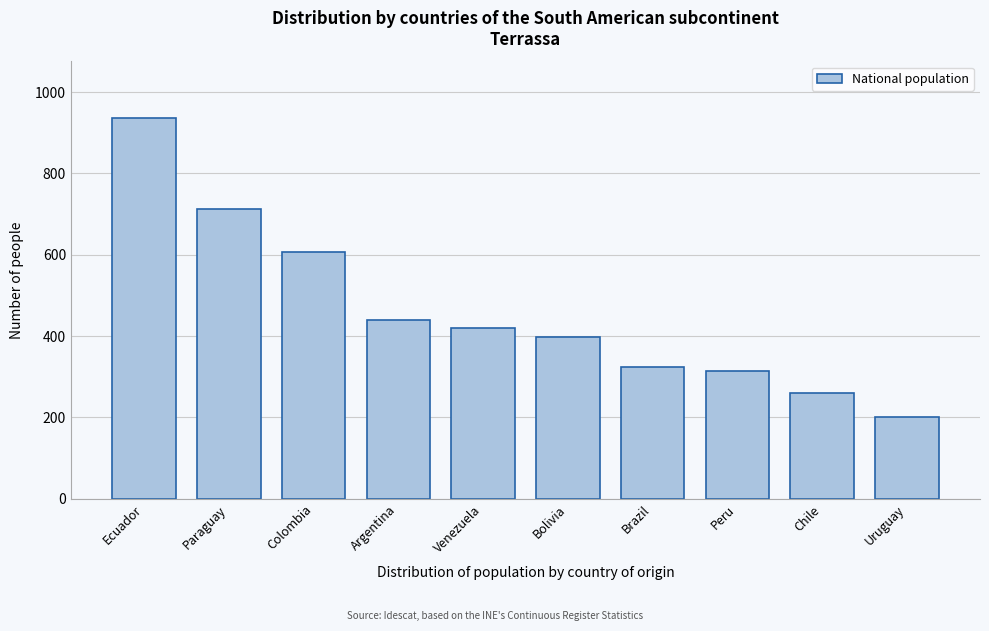

Reading left to right, what are all the values shown in this chart?

935	713	606	440	420	398	324	313	260	201